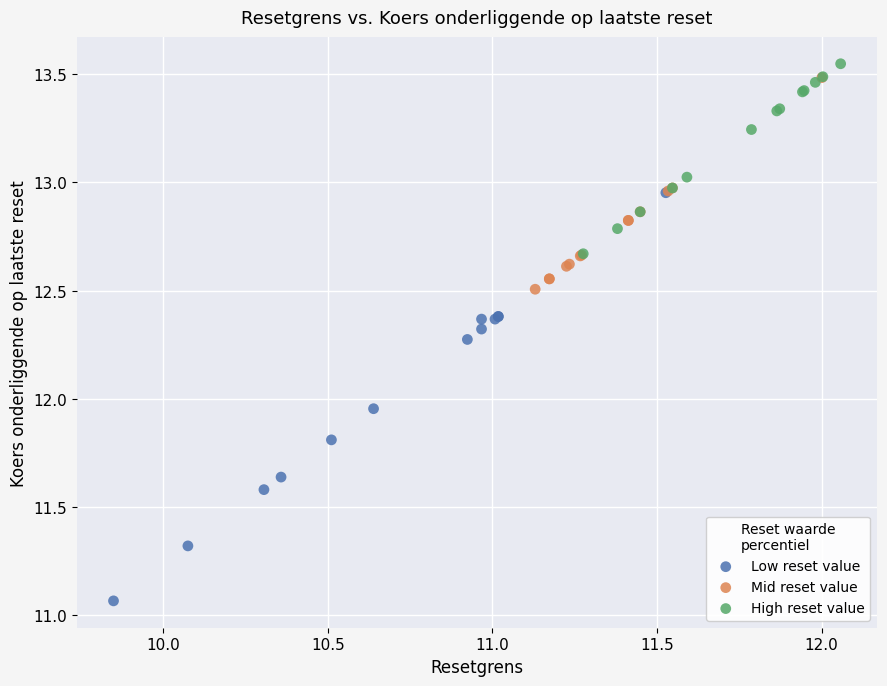

Which series has the widest spread of Y values?

Low reset value